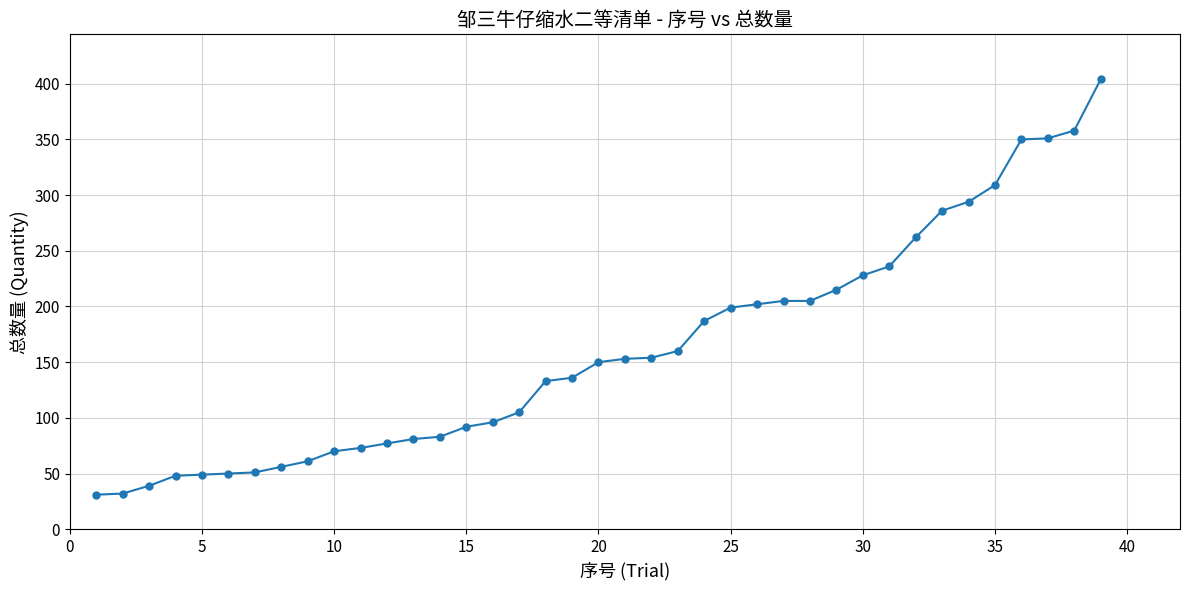

What is the difference between the second highest and second lowest values?

326